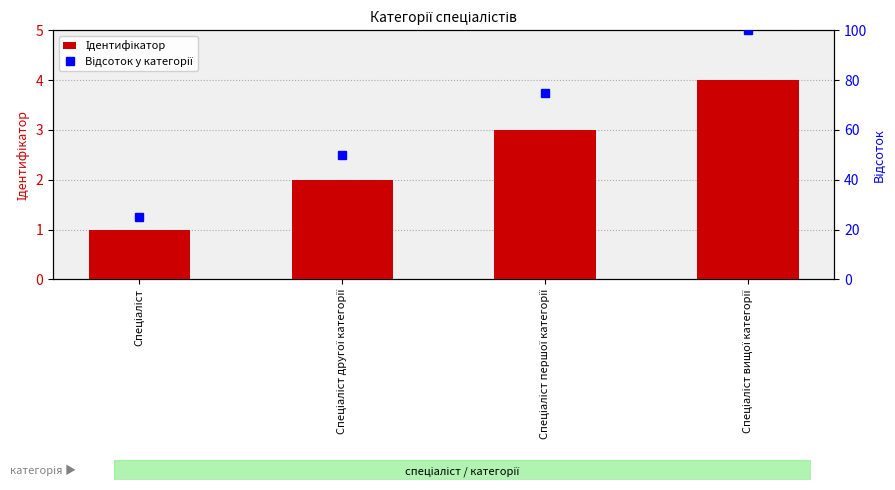

What is the total value across all series at Спеціаліст?

26